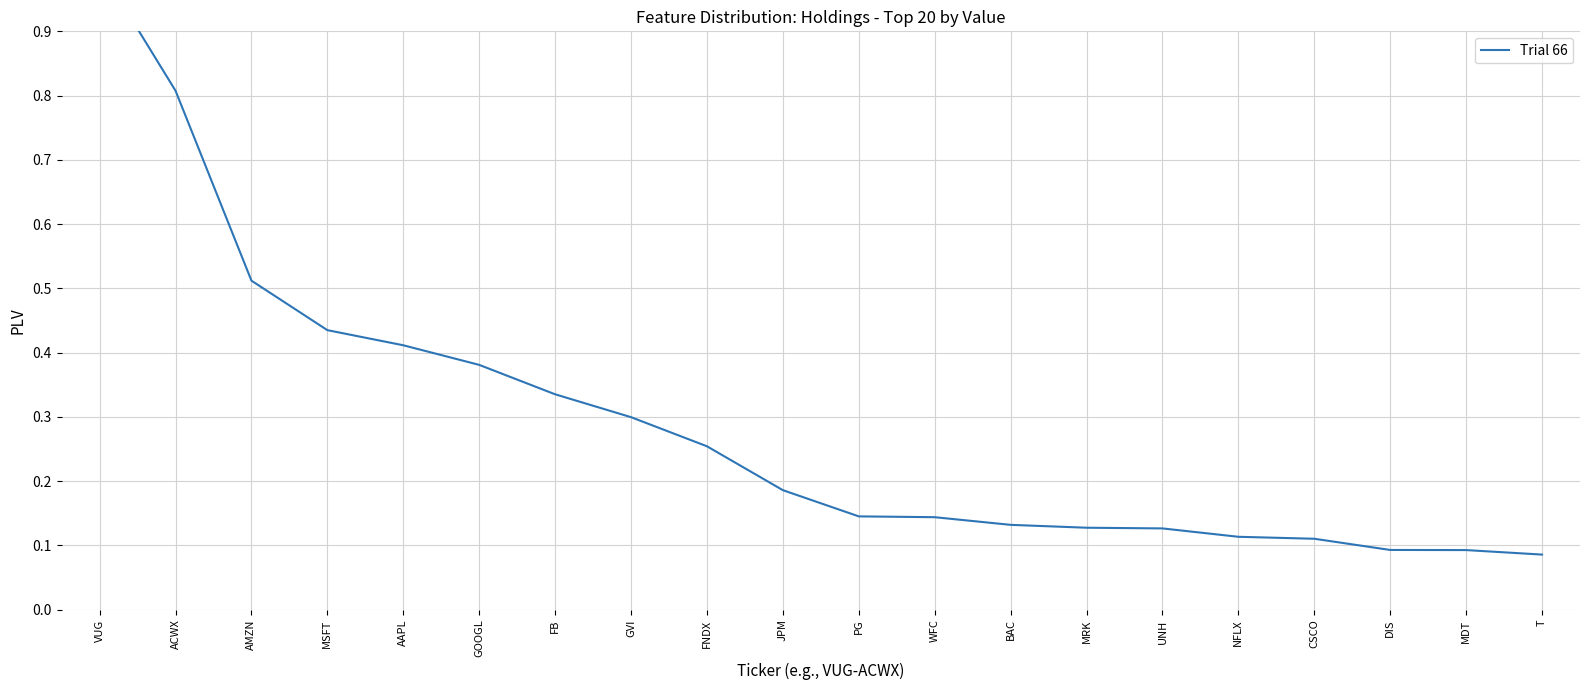

Rank the categories by value from highest to lowest.

VUG, ACWX, AMZN, MSFT, AAPL, GOOGL, FB, GVI, FNDX, JPM, PG, WFC, BAC, MRK, UNH, NFLX, CSCO, DIS, MDT, T